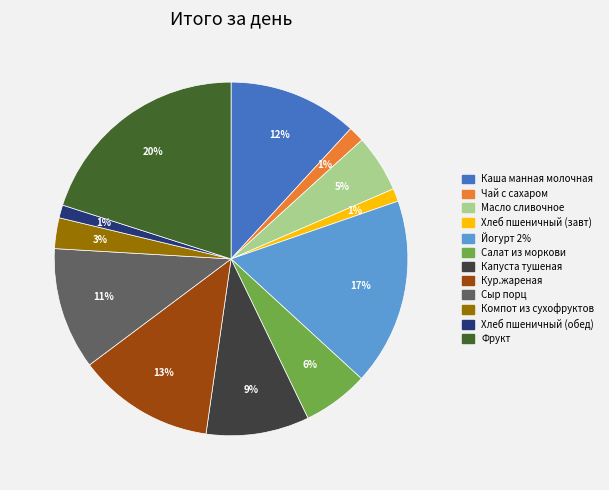

To the nearest percent, what is the average slice percentage?

8%